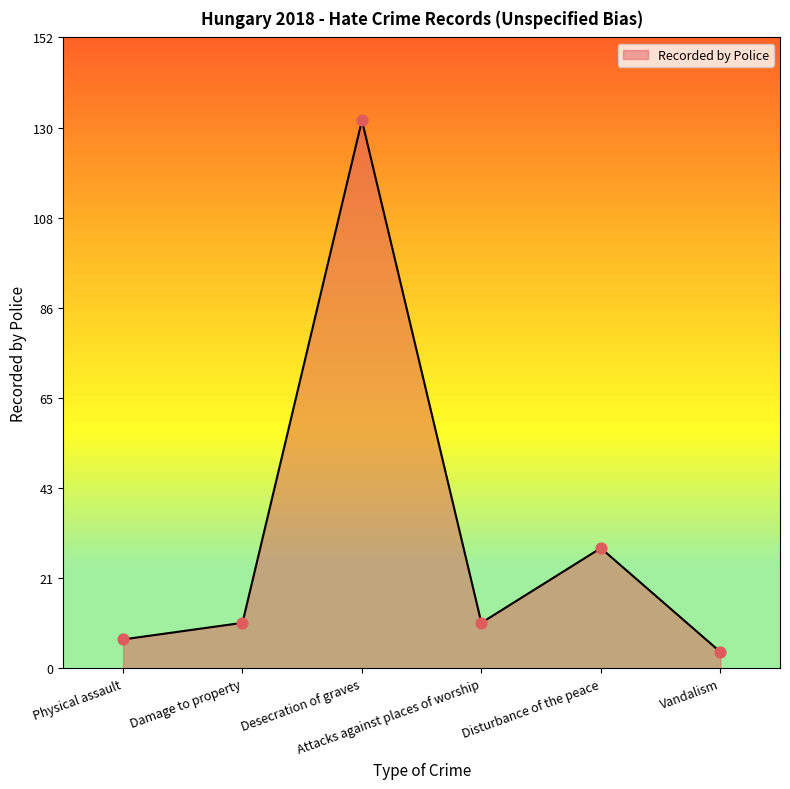

Between Attacks against places of worship and Desecration of graves, which is larger?

Desecration of graves